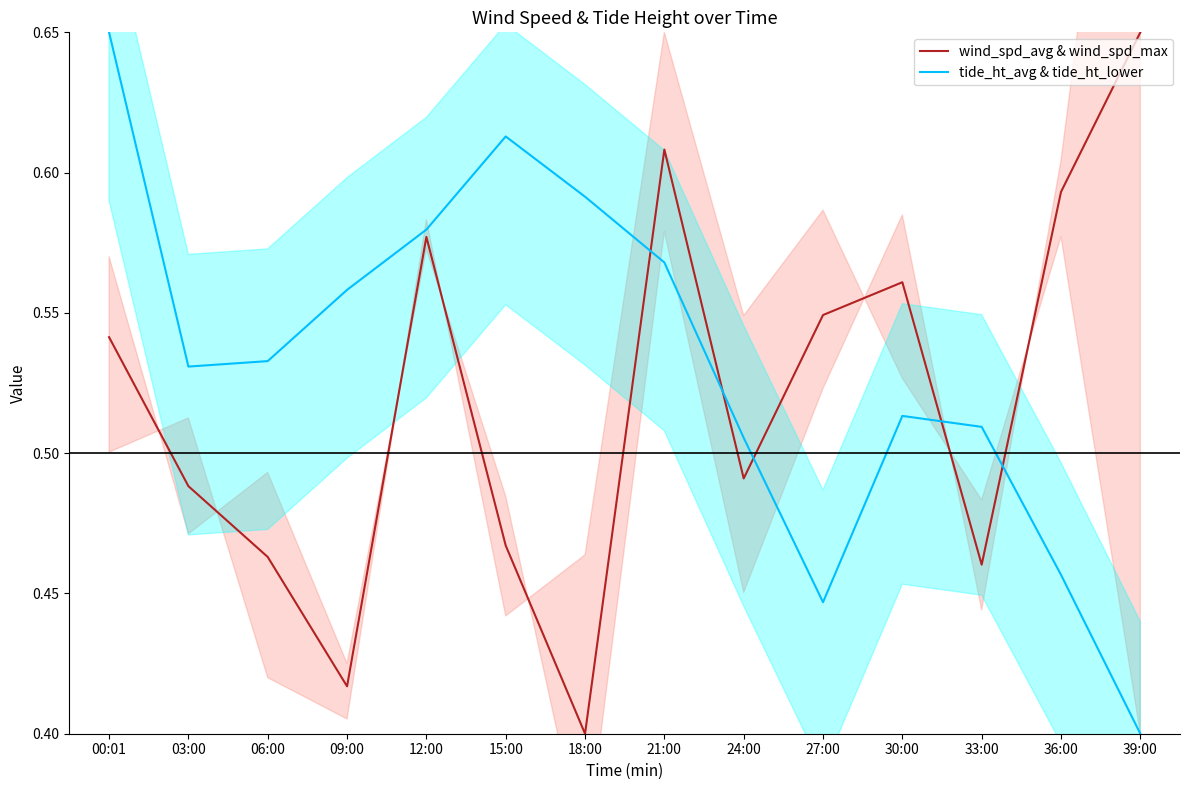

Which category has the highest value across all series?

39:00